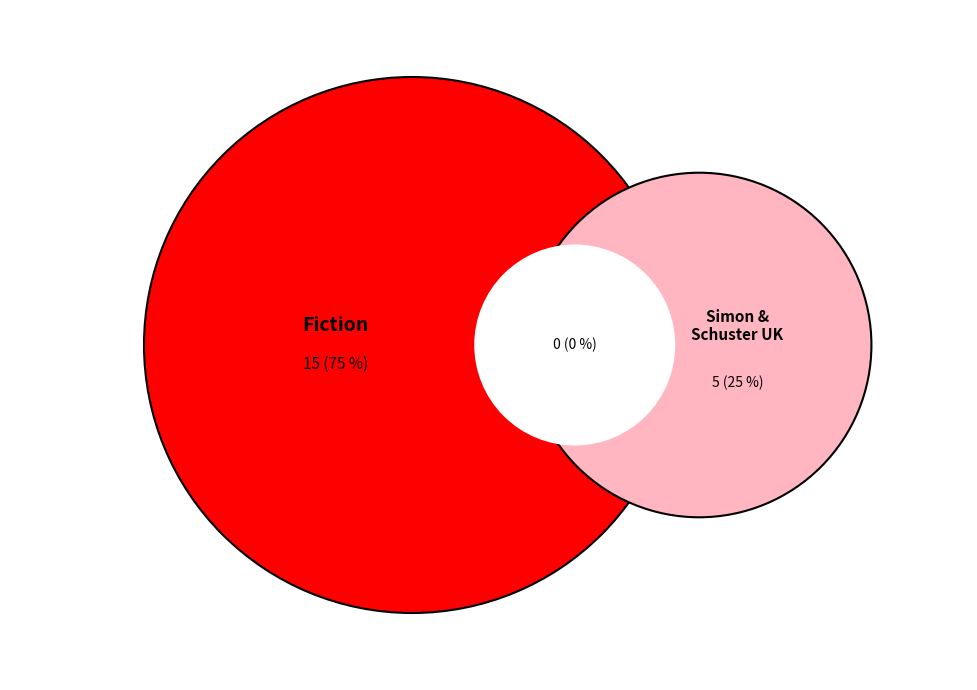

Which category has the biggest portion of the pie?

Fiction